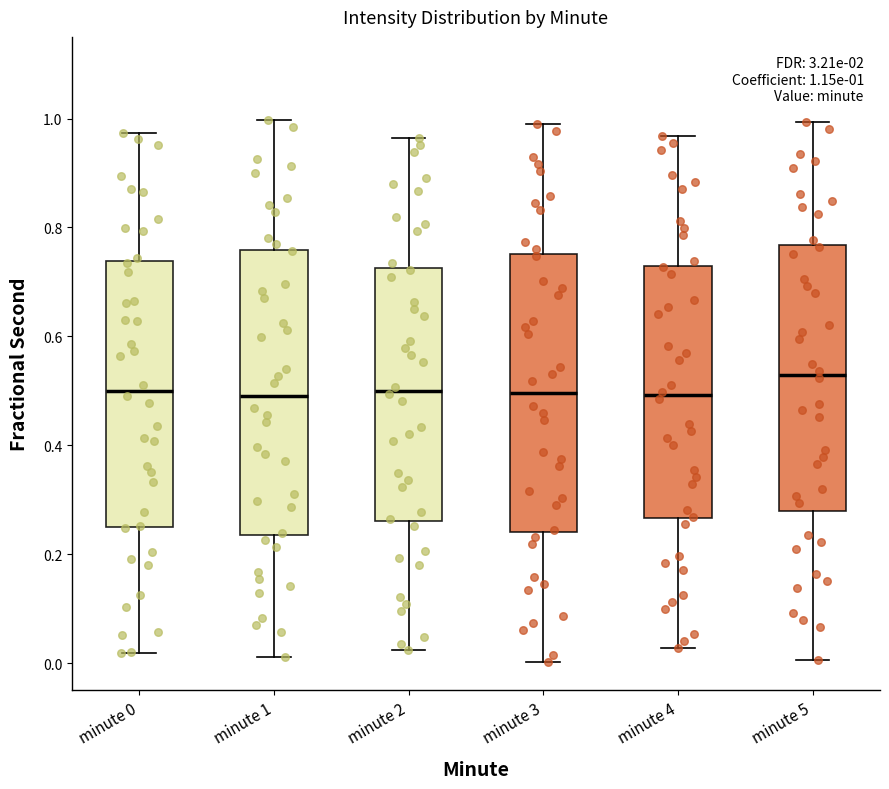

Which box's median line is the highest?

minute 5